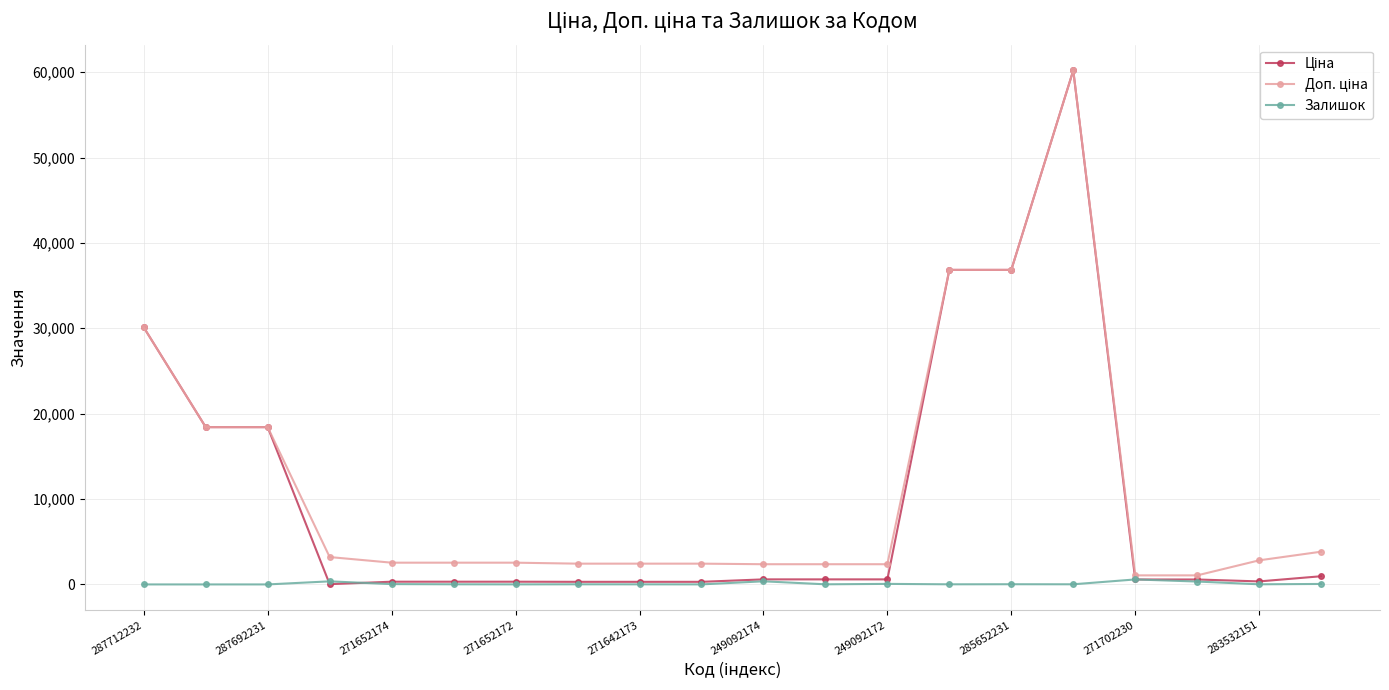

At how many categories does at least one series exceed 27782?

4